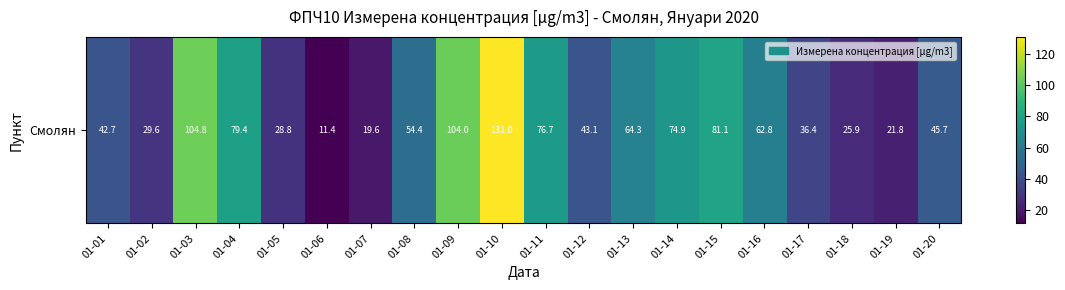

Which label corresponds to the smallest value in the chart?

01-06